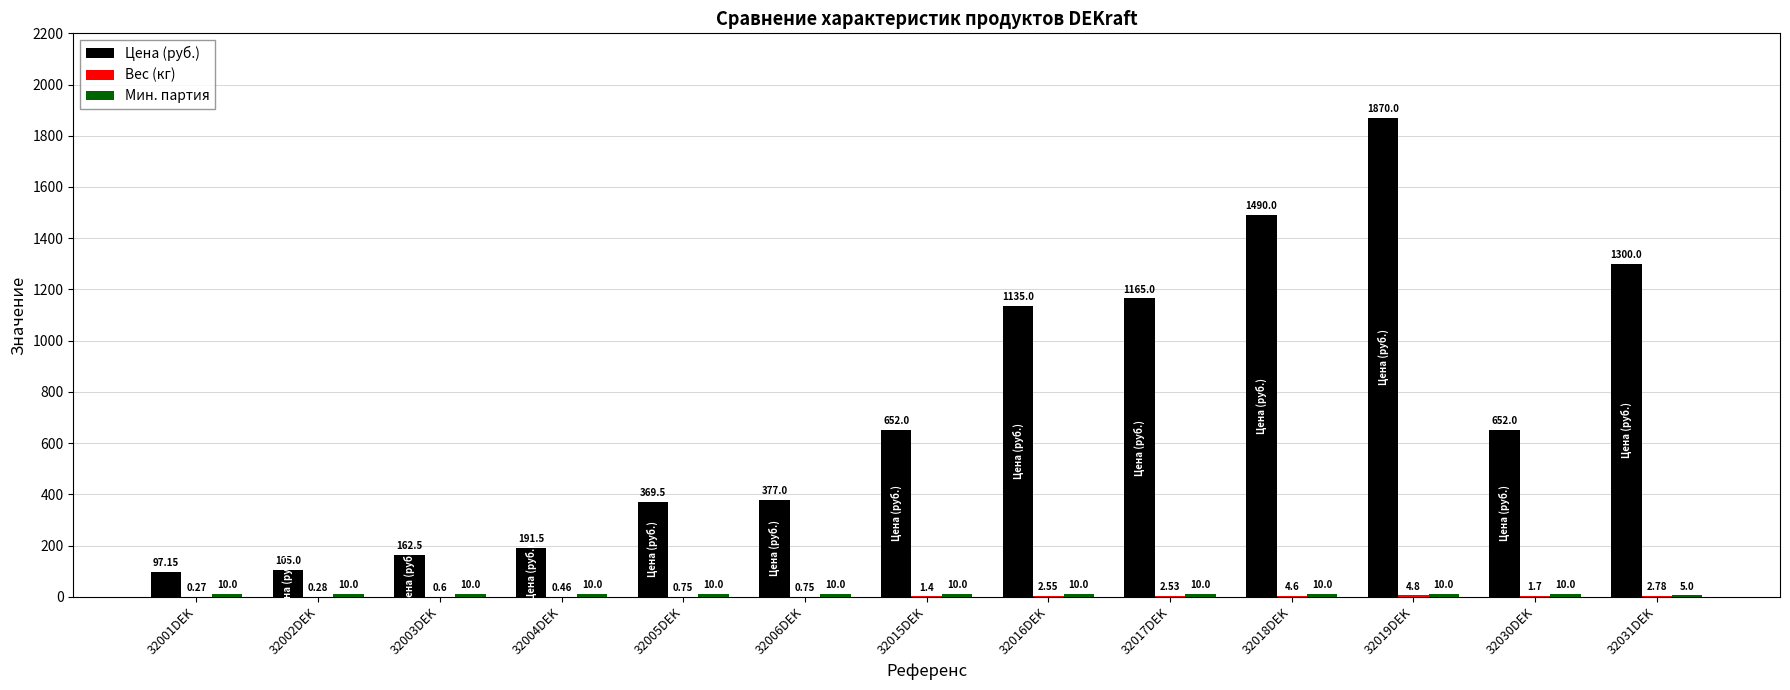

At which category is the sum across all series the highest?

32019DEK